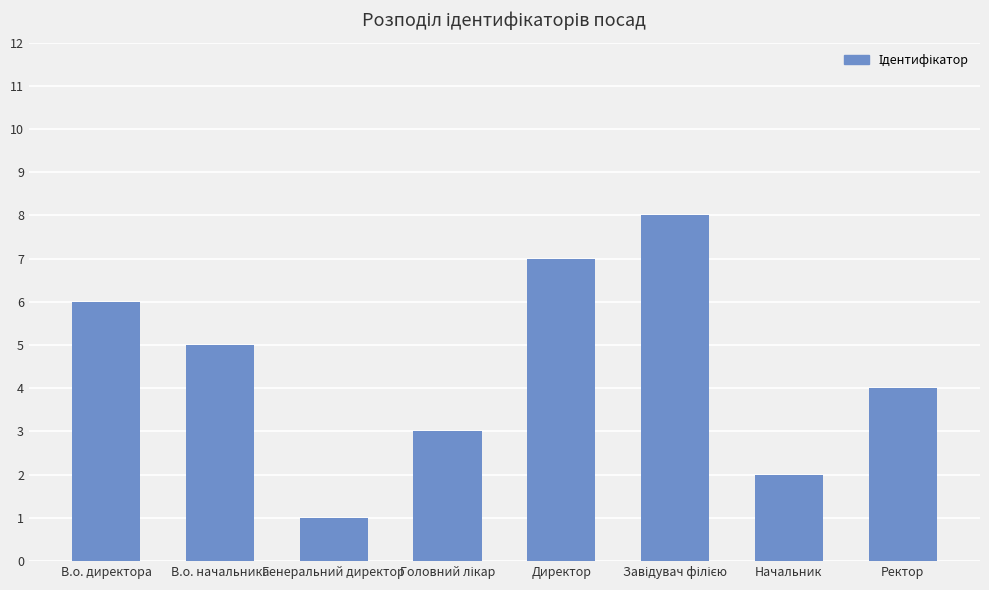

Are the bars horizontal?

No